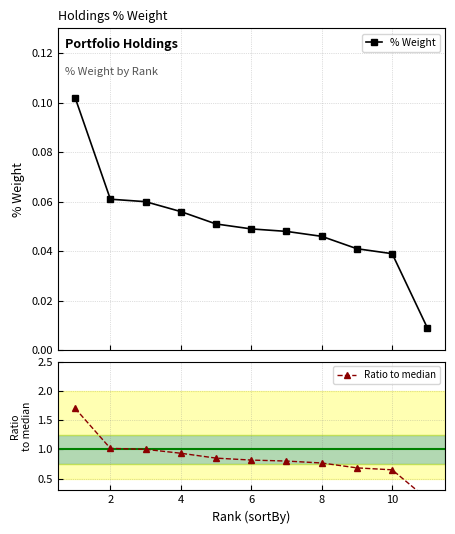

Is the value of % Weight at 10 greater than the value of Ratio to median at 8?

No